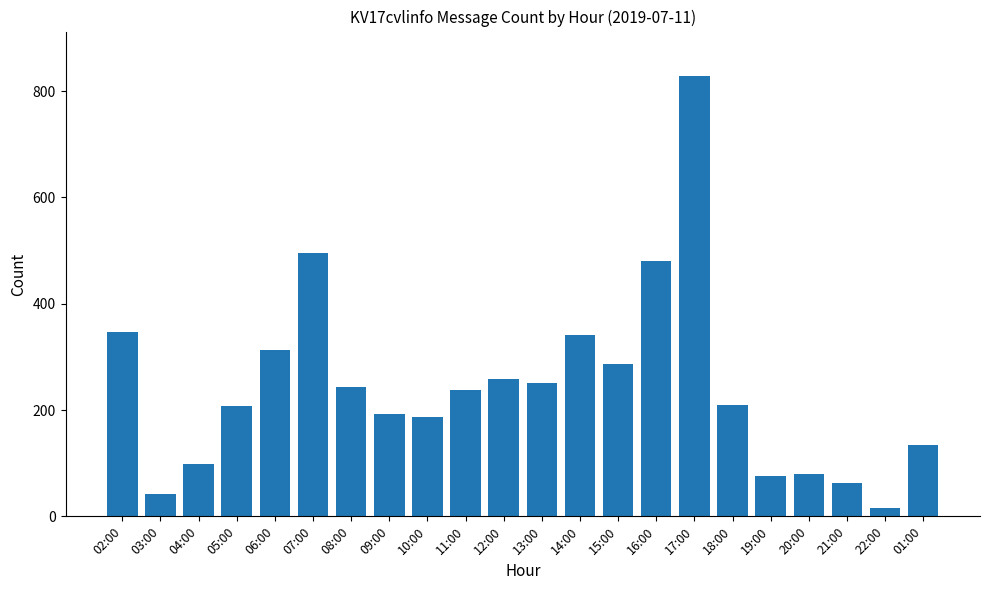

What is the sum of the values at 20:00 and 16:00?

560